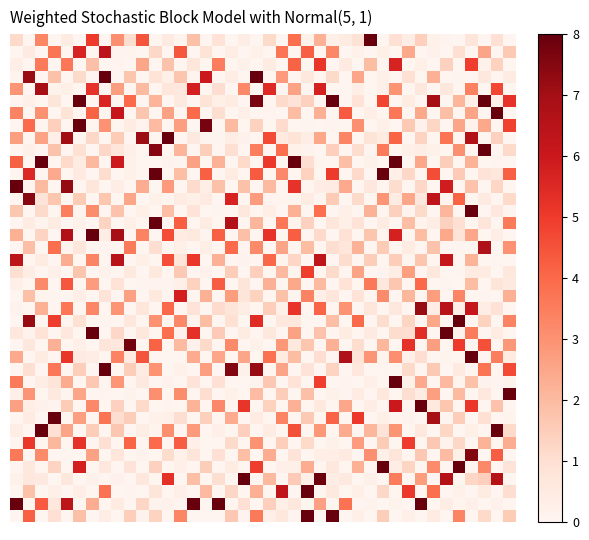

Which category has the highest value across all series?

28